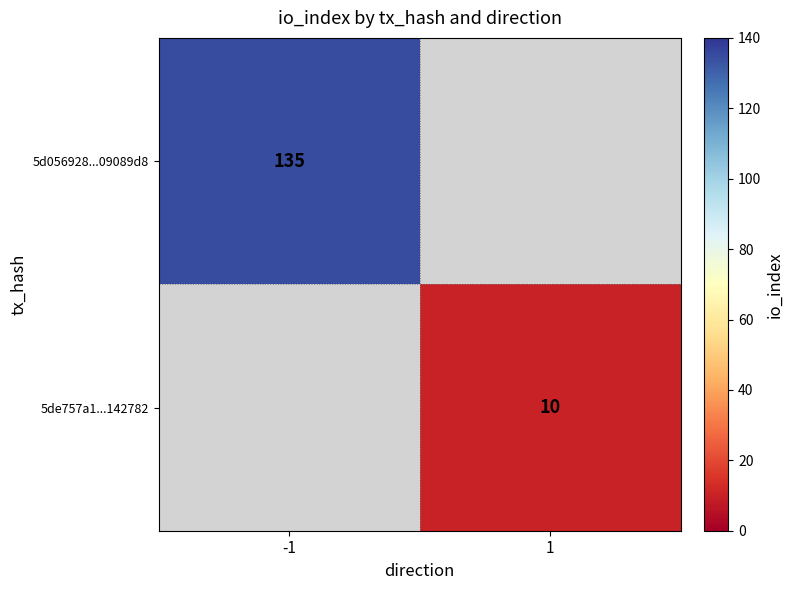

True or false: 5de757a1...142782 has a value of 6 at 1.

False